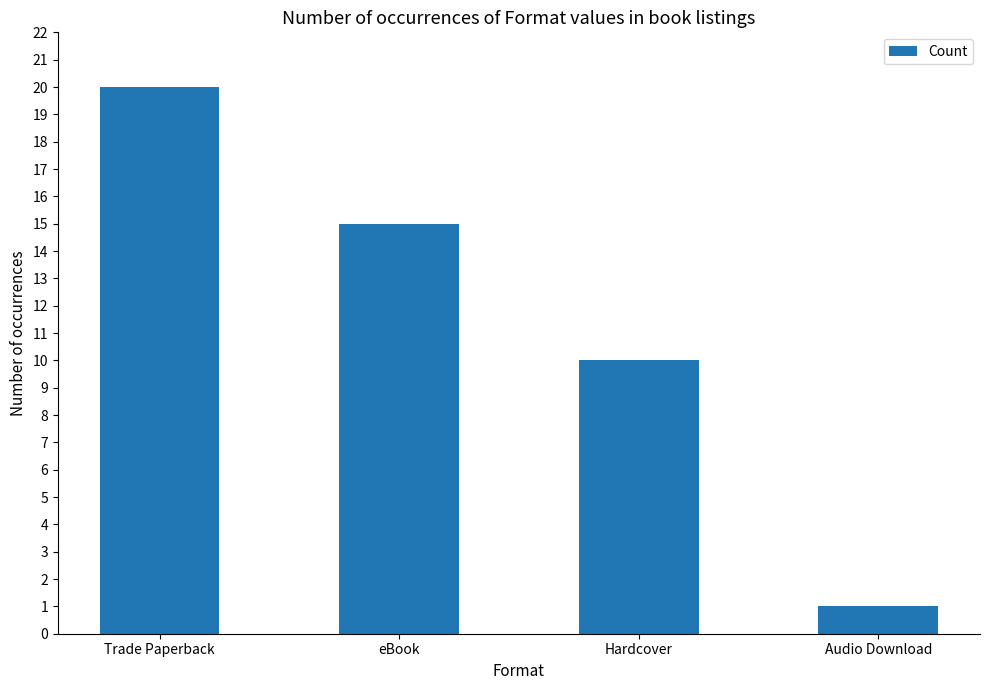

What is the sum of the values at eBook and Audio Download?

16